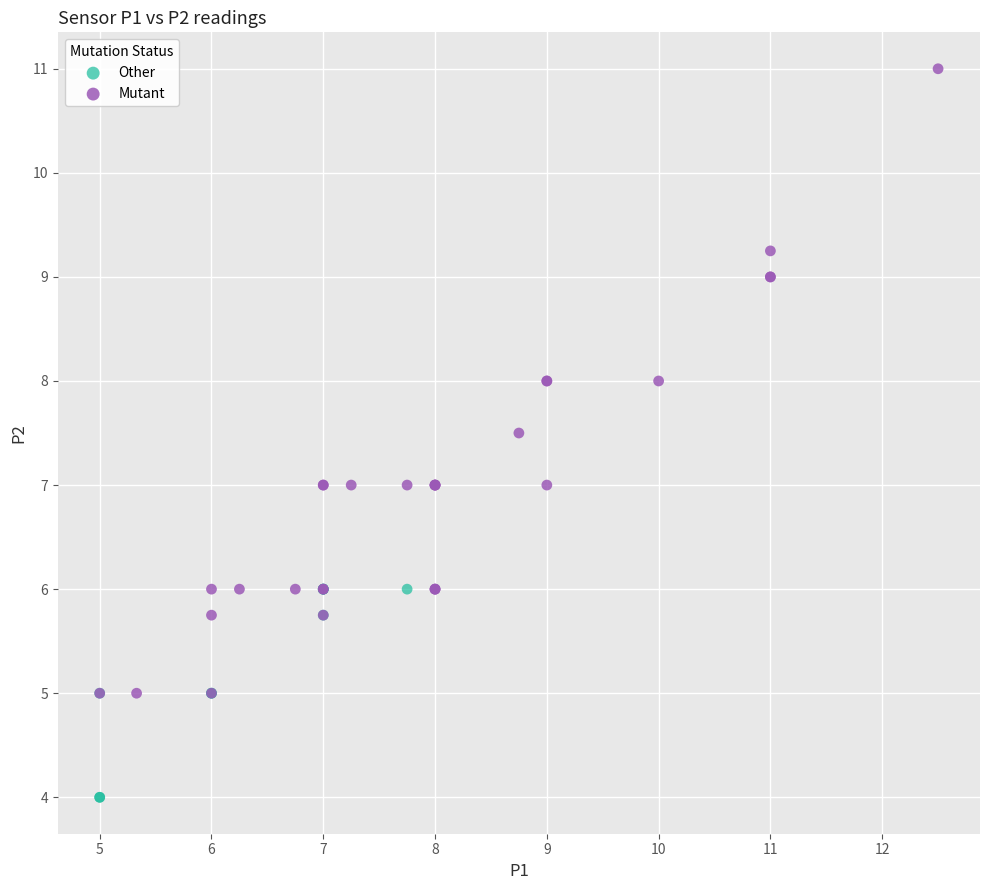

Which series has the largest Y range (max minus min)?

Mutant